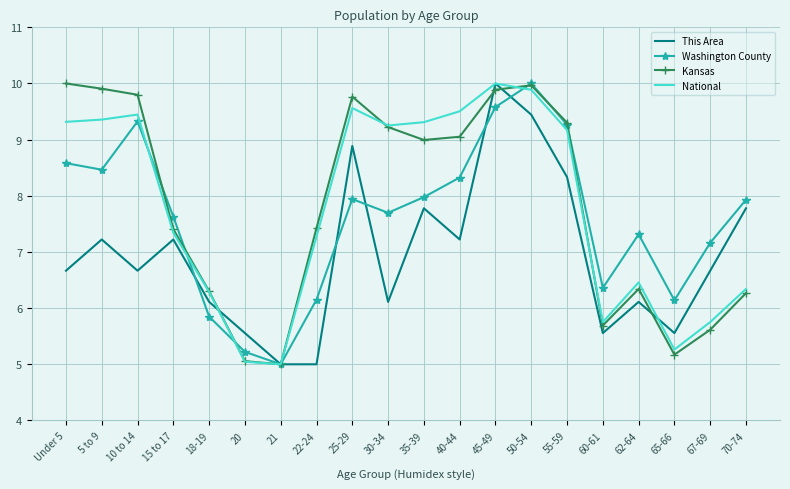

The This Area series shows 9.9 at 60-61. True or false?

False